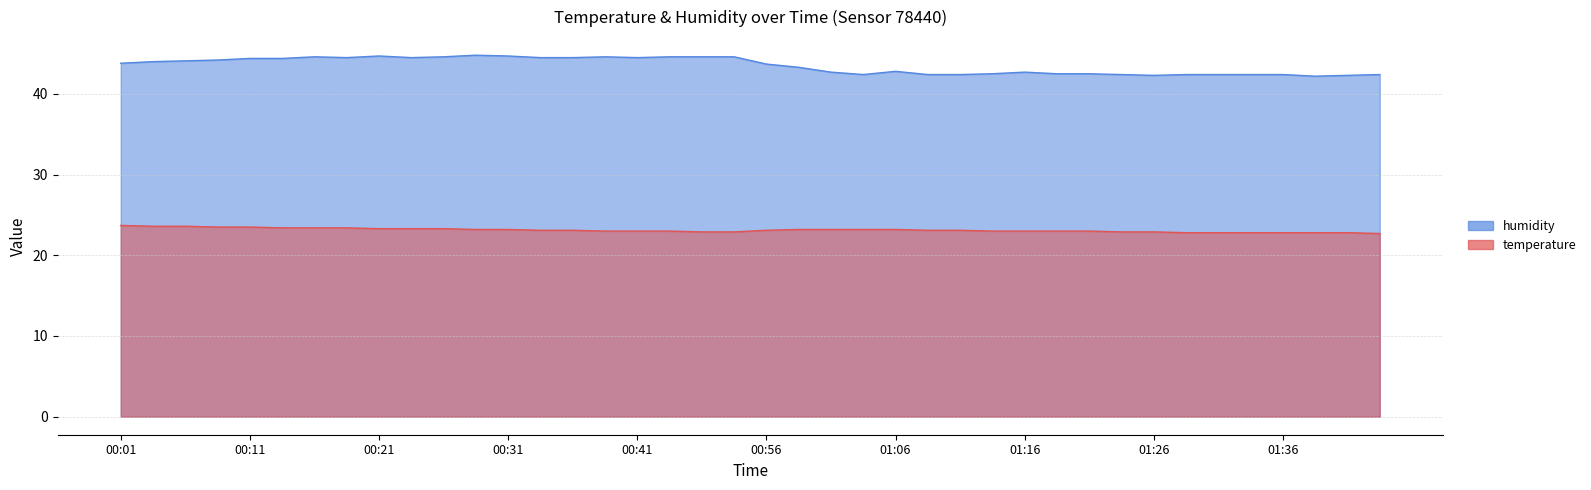

List the series in order of their peak value, lowest first.

temperature, humidity